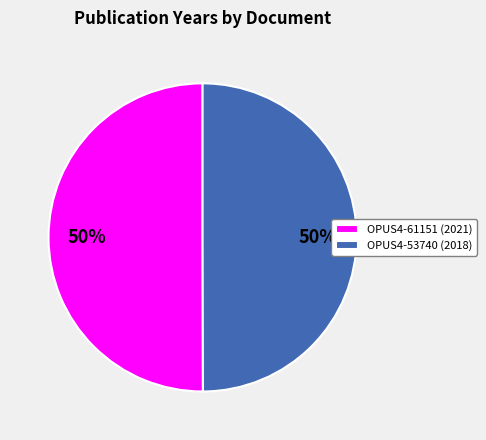

What is the ratio of the value at OPUS4-53740 (2018) to the value at OPUS4-61151 (2021)?

1.0